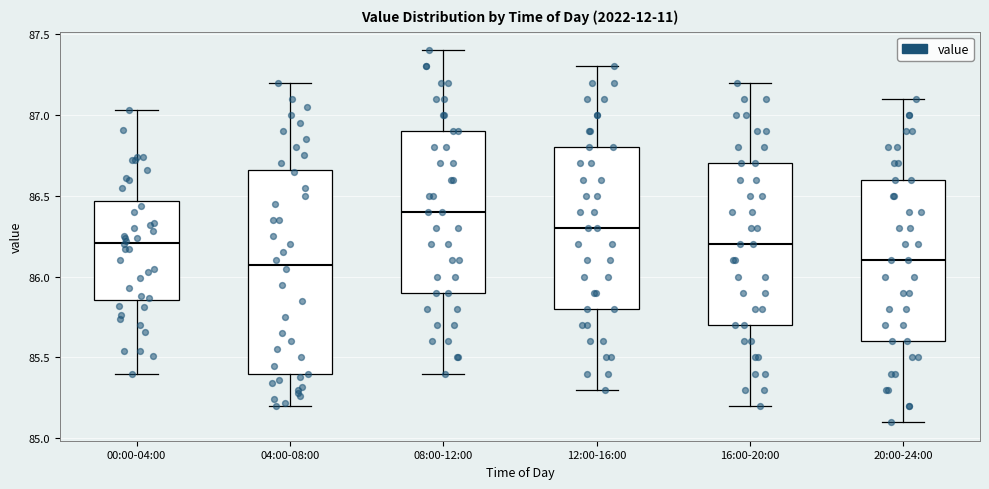

Reading left to right, read every box against the y-axis: the position of its median line, the range the box covers, and the ends of its whiskers. The values are not printed on the chart, so give them approximately, as read against the axis.

00:00-04:00: median 86.20, box 85.85 to 86.45, whiskers 85.40 to 87.05
04:00-08:00: median 86.10, box 85.40 to 86.65, whiskers 85.20 to 87.20
08:00-12:00: median 86.40, box 85.90 to 86.90, whiskers 85.40 to 87.40
12:00-16:00: median 86.30, box 85.80 to 86.80, whiskers 85.30 to 87.30
16:00-20:00: median 86.20, box 85.70 to 86.70, whiskers 85.20 to 87.20
20:00-24:00: median 86.10, box 85.60 to 86.60, whiskers 85.10 to 87.10